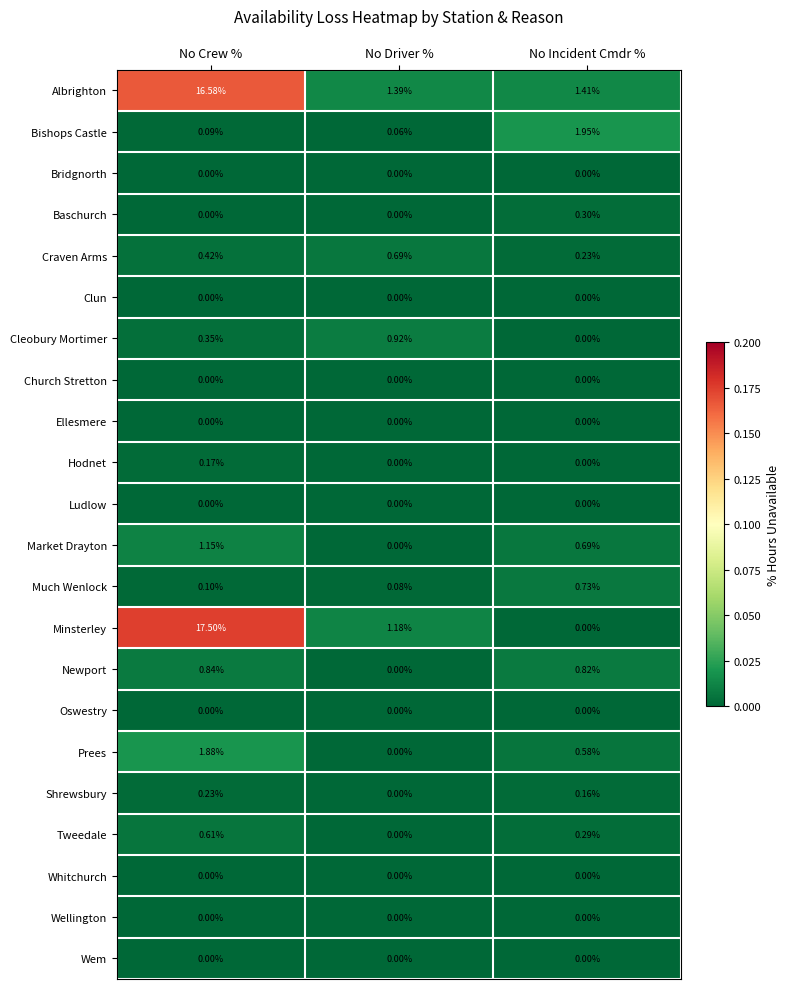

At which category is the sum across all series the highest?

No Crew %